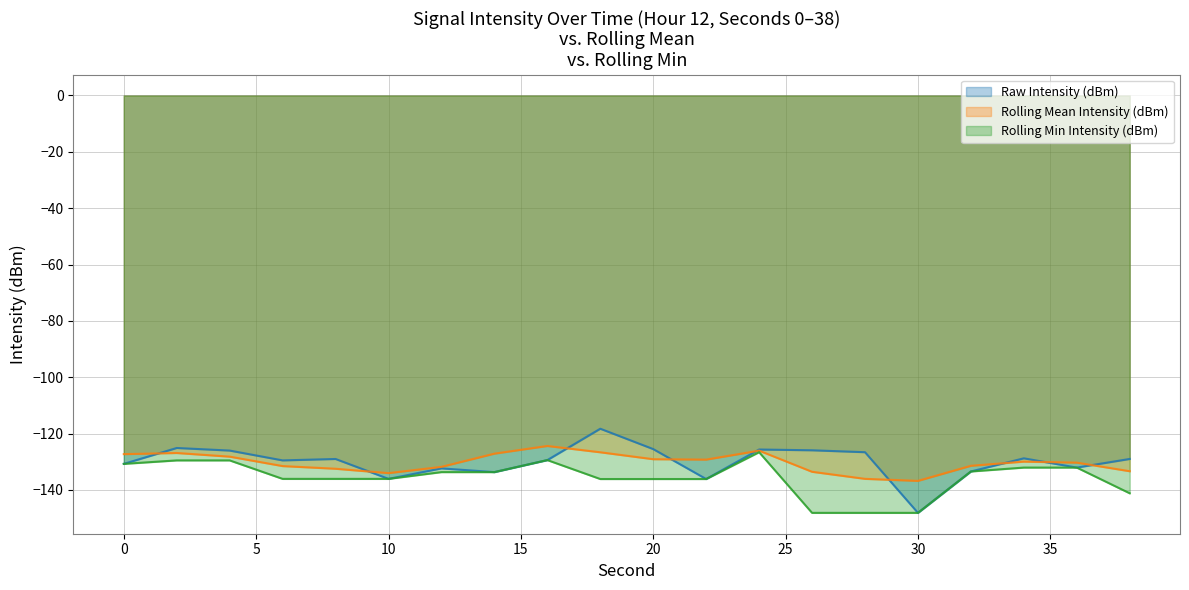

Which category has the highest value across all series?

18